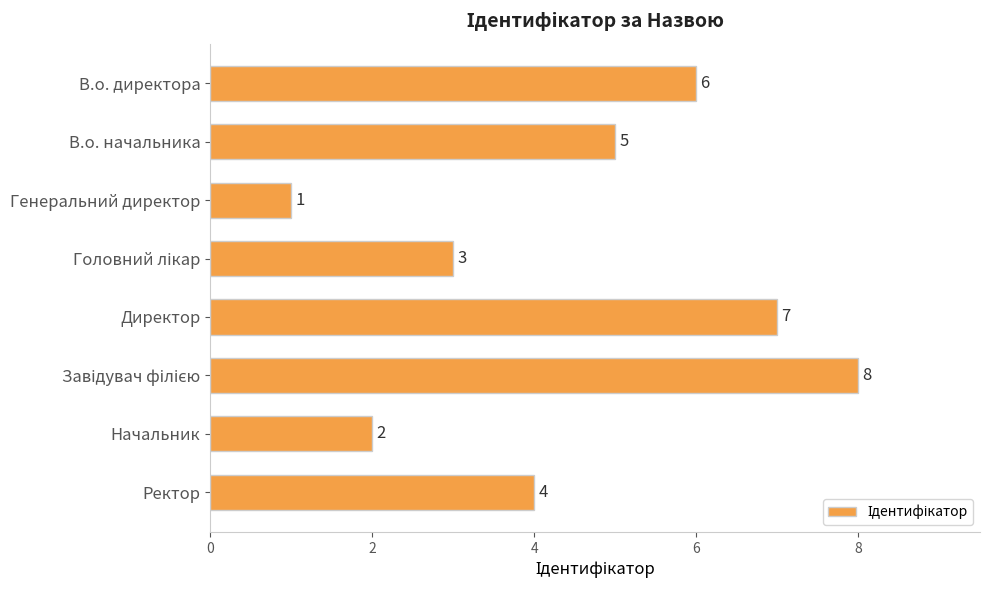

Does the chart contain any negative values?

No